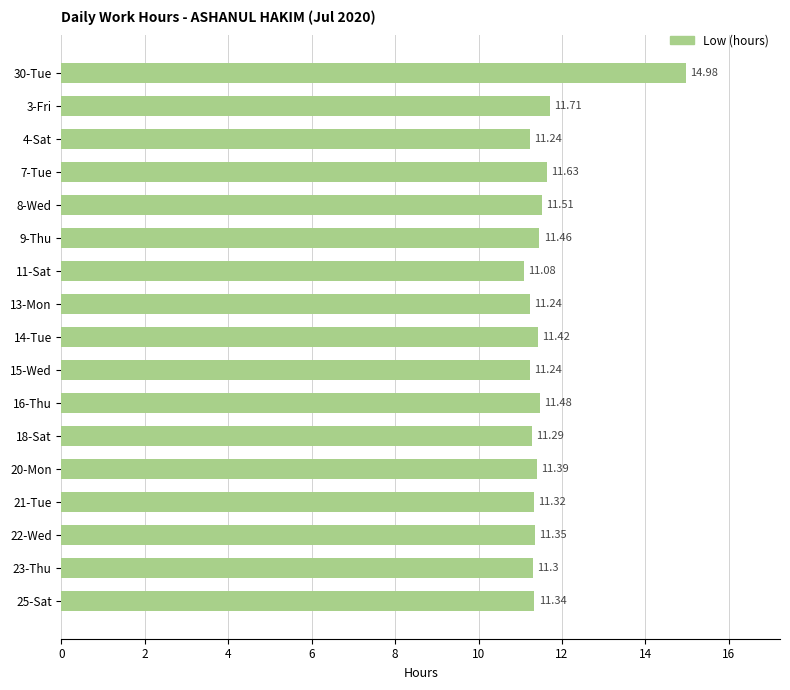

What is the smallest value displayed?

11.1